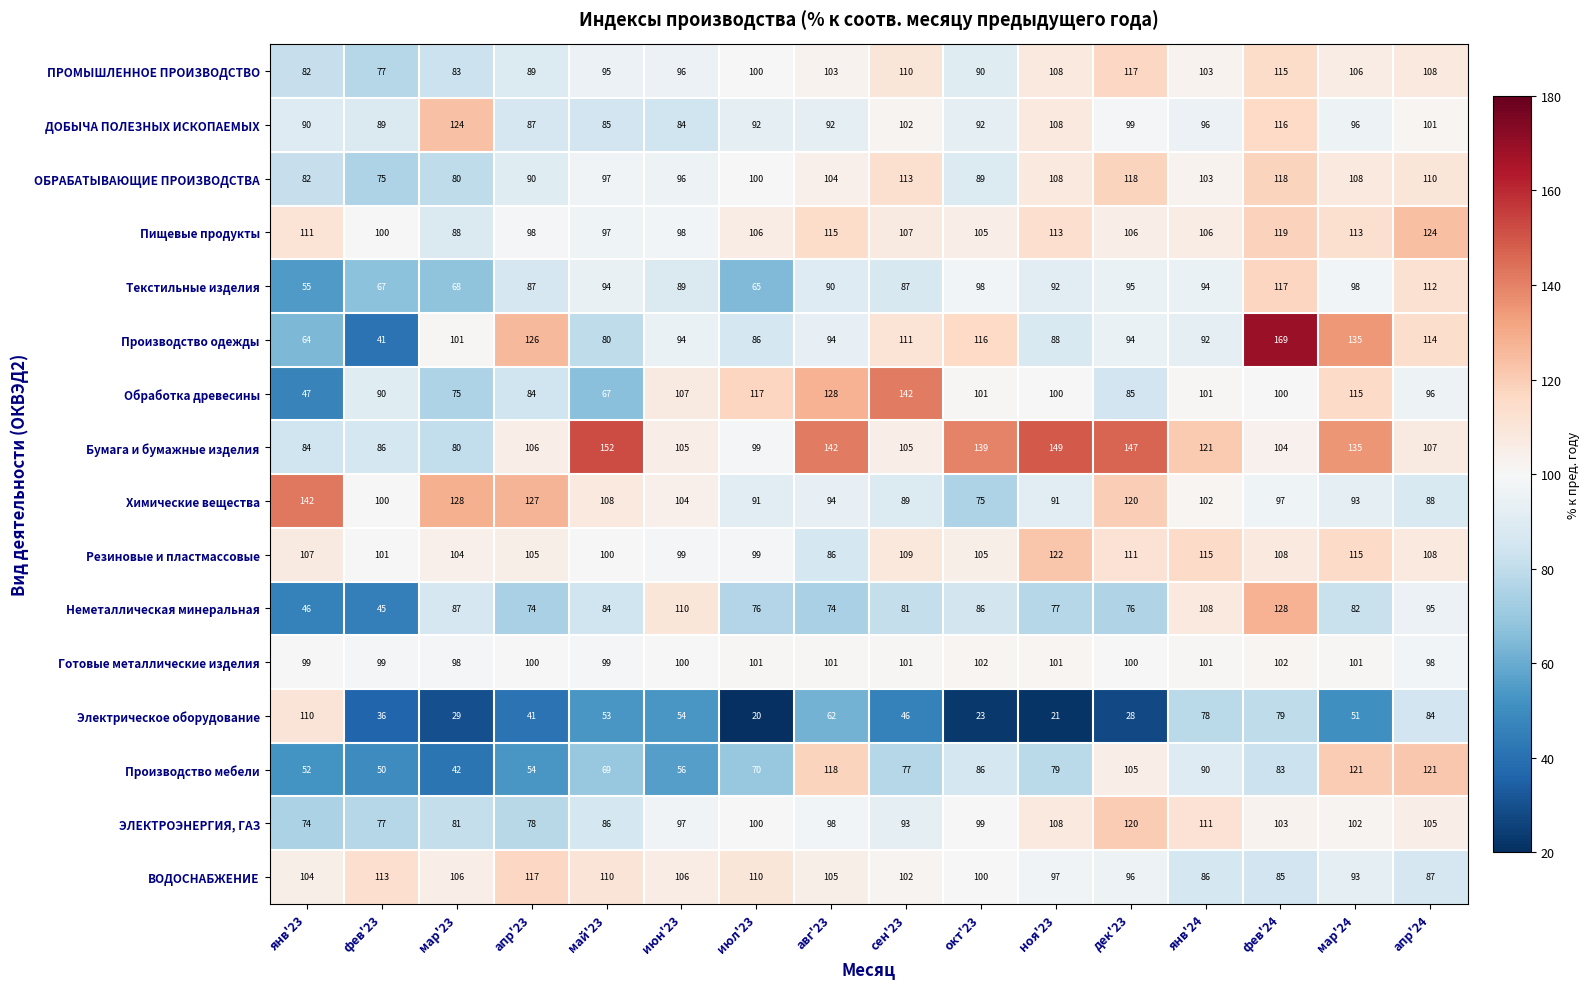

Which category has the lowest value across all series?

июл'23